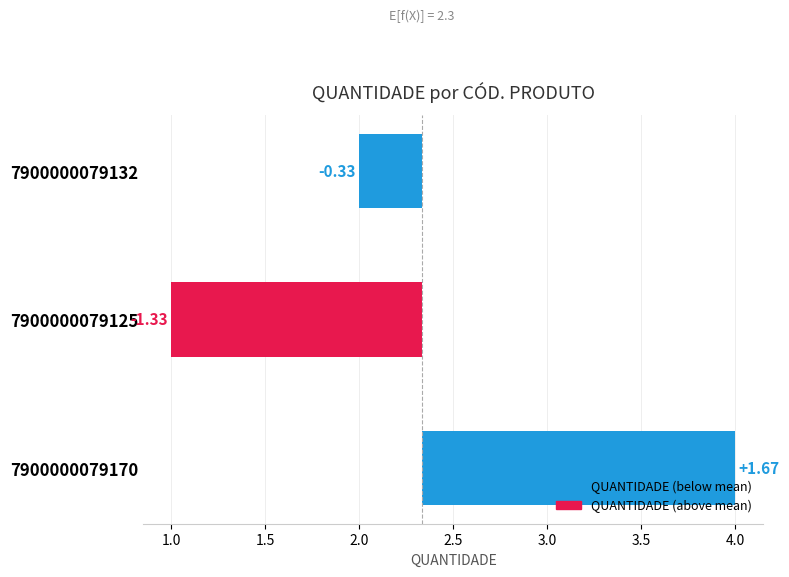

What is the value of the 1st bar from the left?

1.7